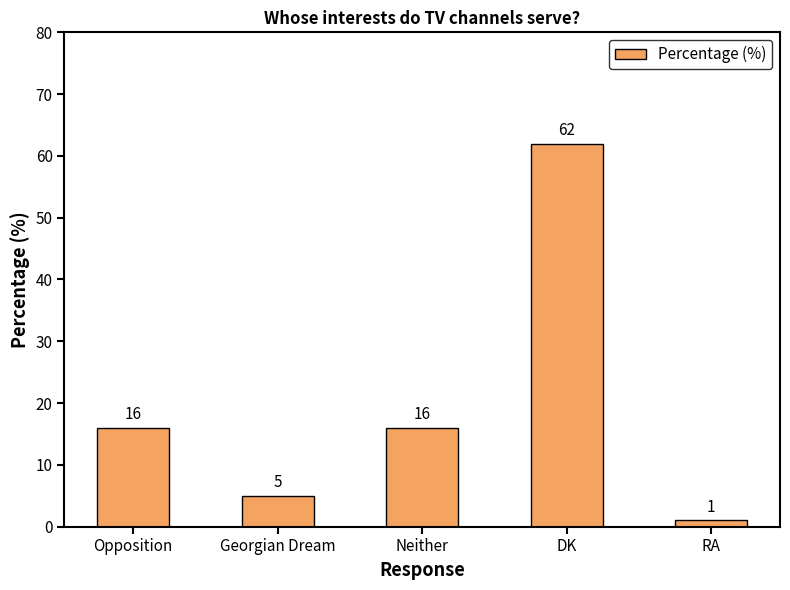

True or false: the data shows 62 at DK.

True